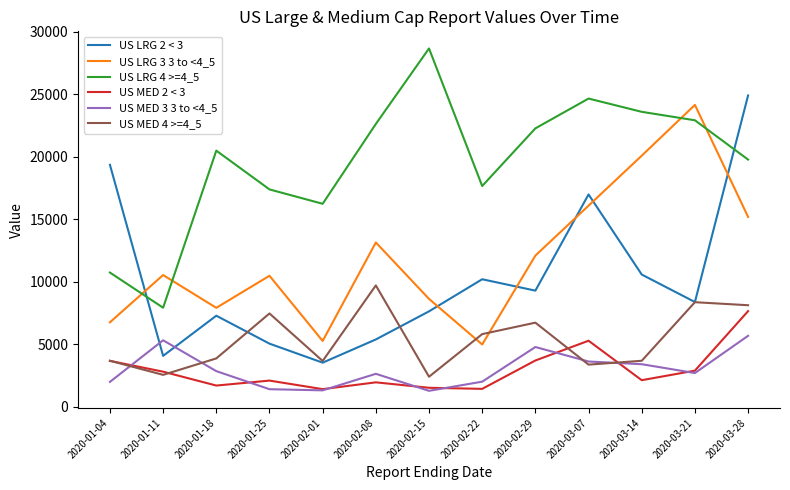

The US MED 4 >=4_5 series shows 3671 at 2020-02-01. True or false?

True